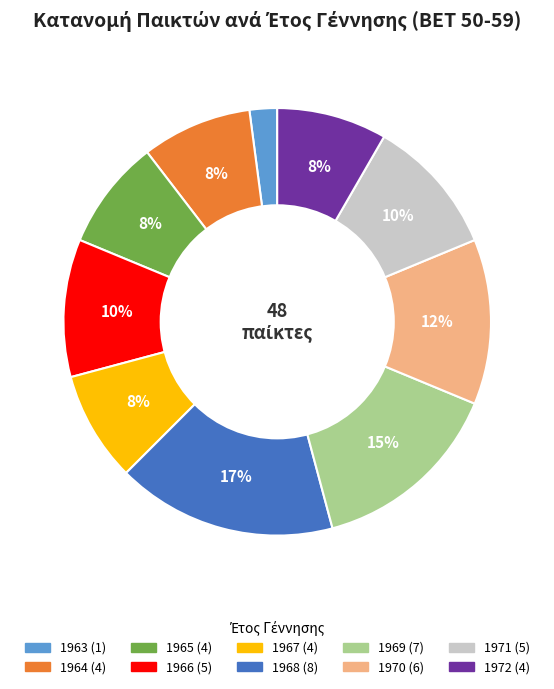

What is the smallest slice in the pie chart?

1963